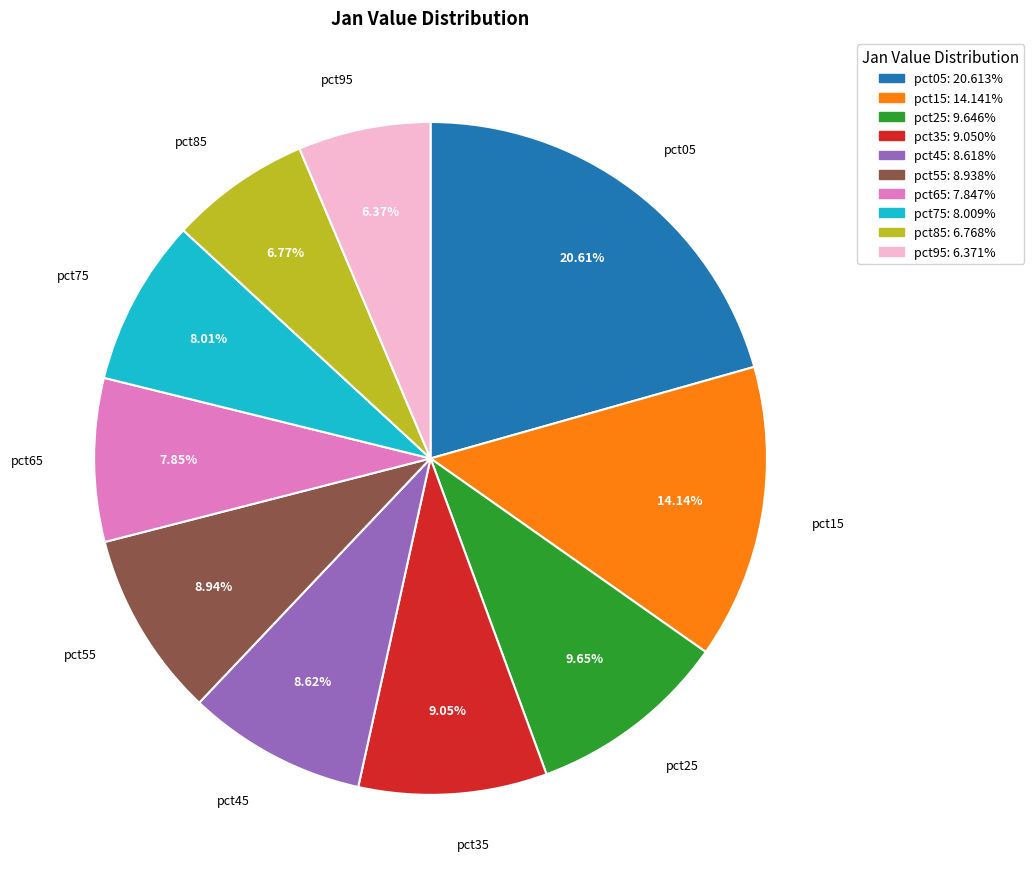

Count the number of slices in the pie.

10